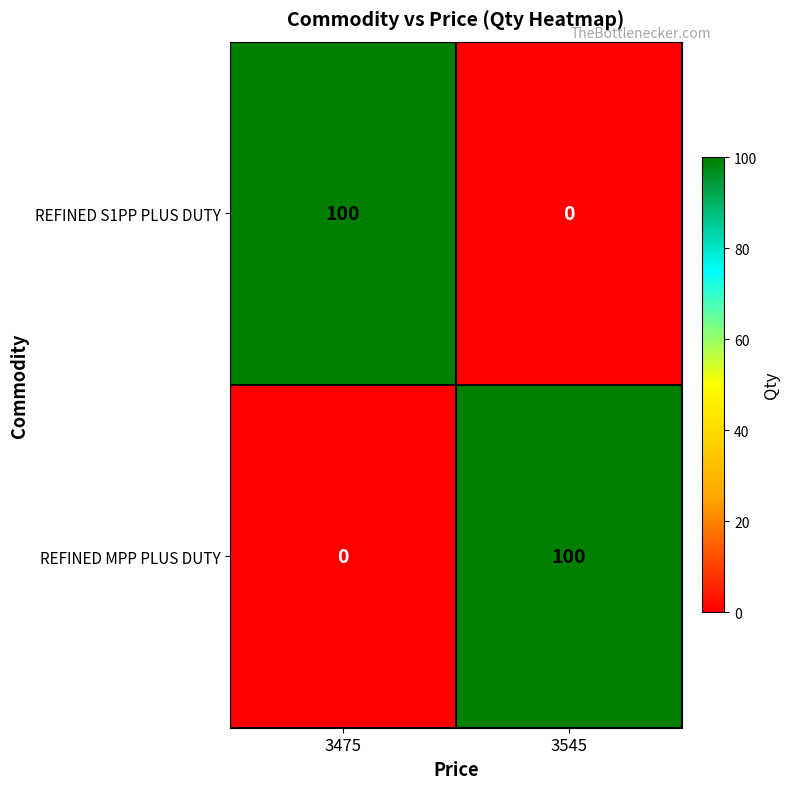

True or false: REFINED S1PP PLUS DUTY has a value of 70 at 3475.

False